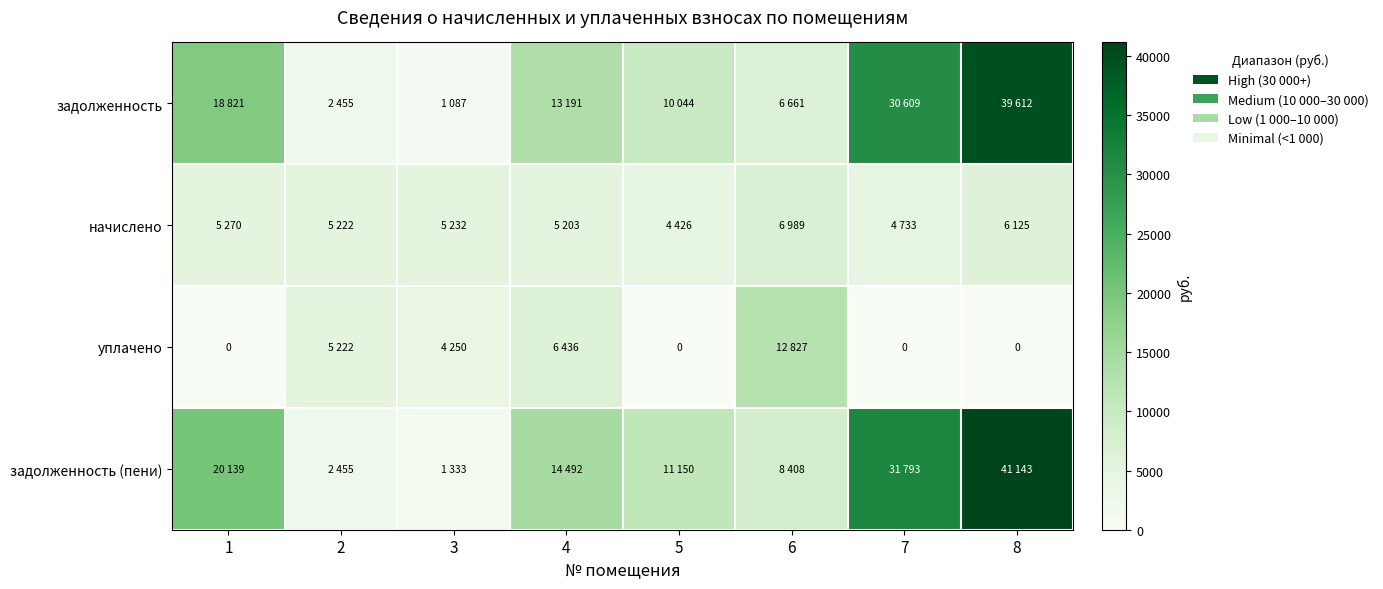

The value of задолженность at 7 is 30609.4. True or false?

True